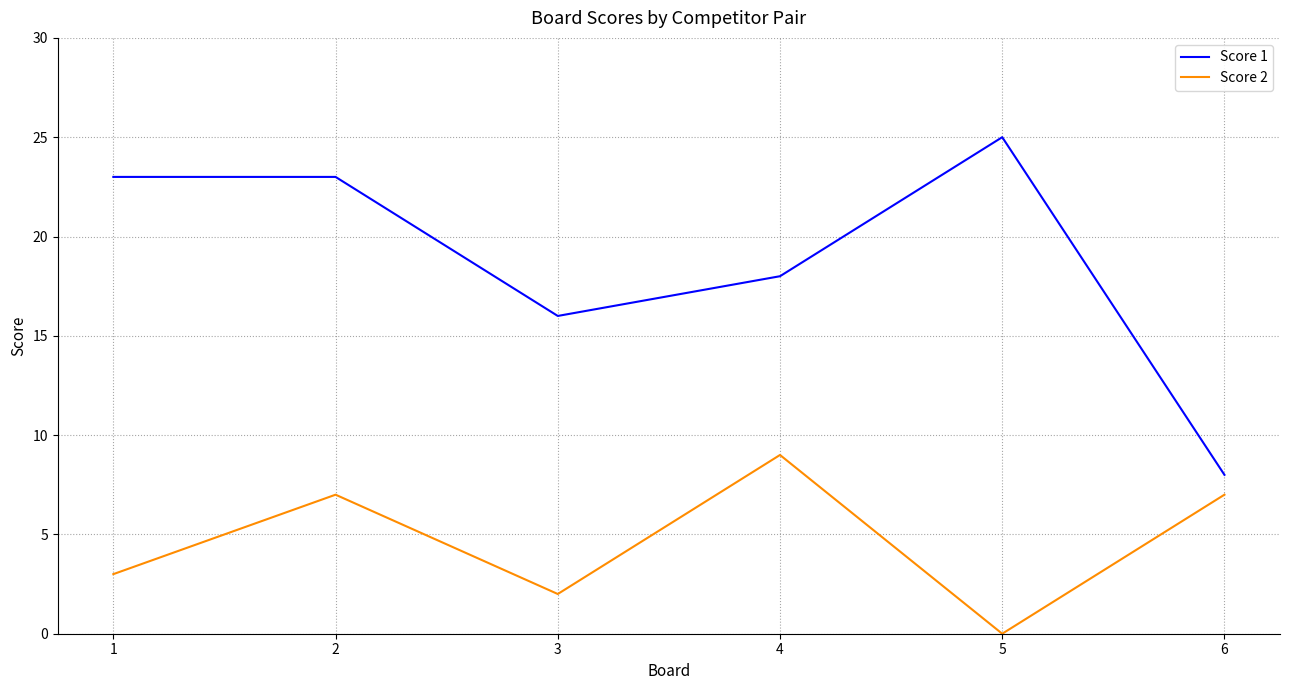

Does the chart have visible grid lines?

Yes